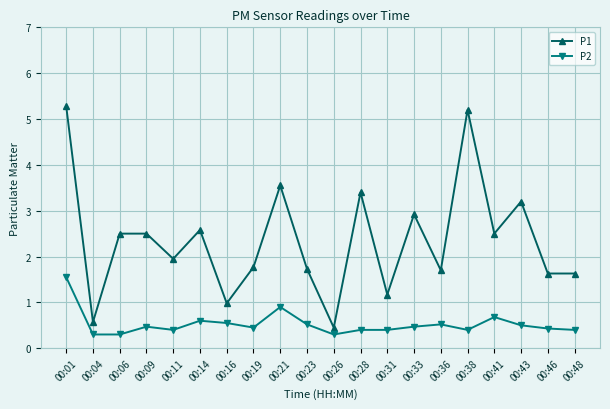

The P1 series shows 2.8 at 00:01. True or false?

False